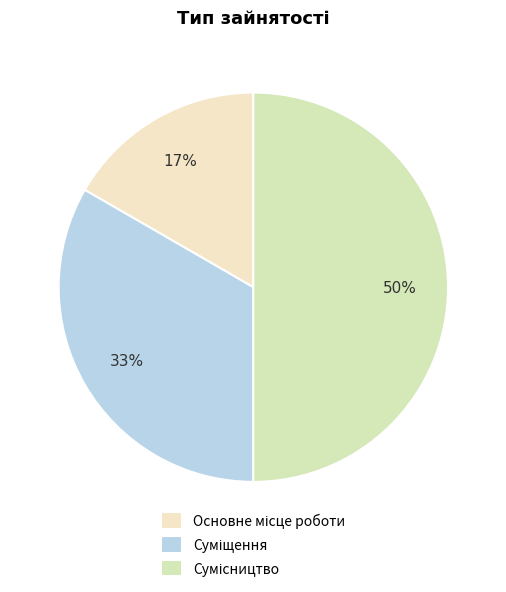

How many slices are in this pie chart?

3